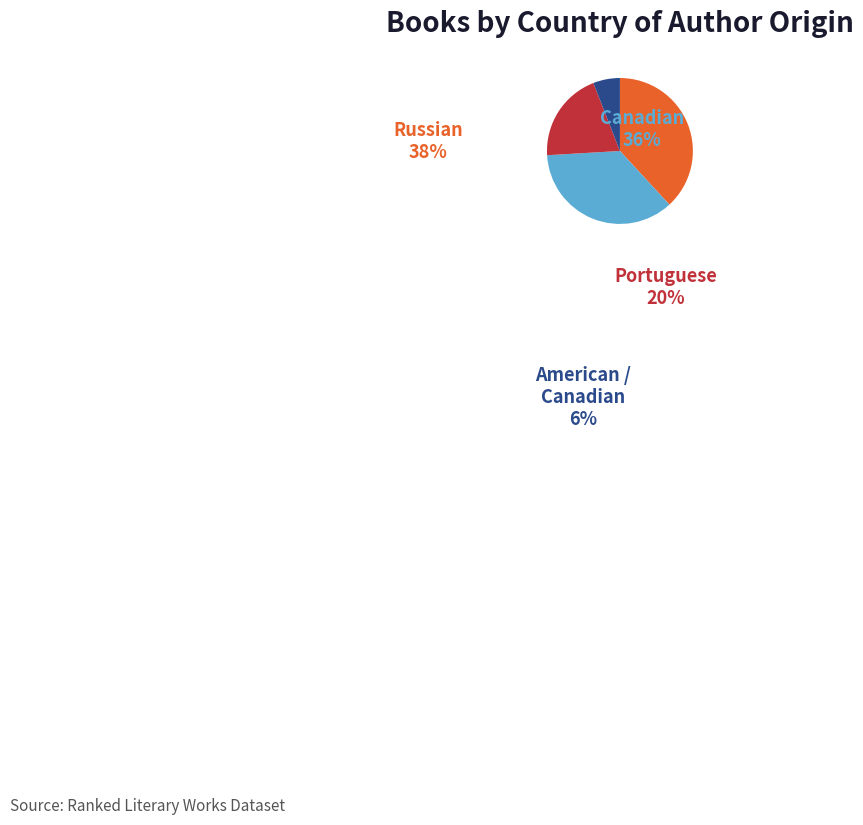

Is there any slice that represents more than half of the pie?

No